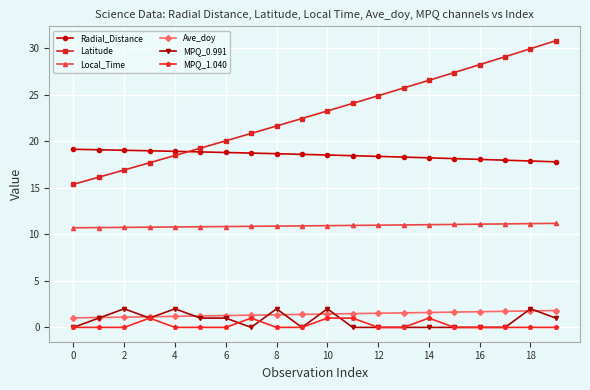

True or false: MPQ_1.040 has more than 2 interior local peaks.

True